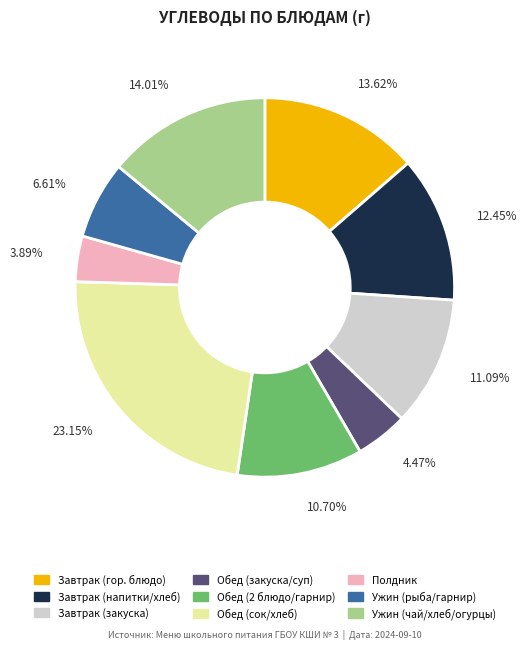

Is there any slice that represents more than half of the pie?

No